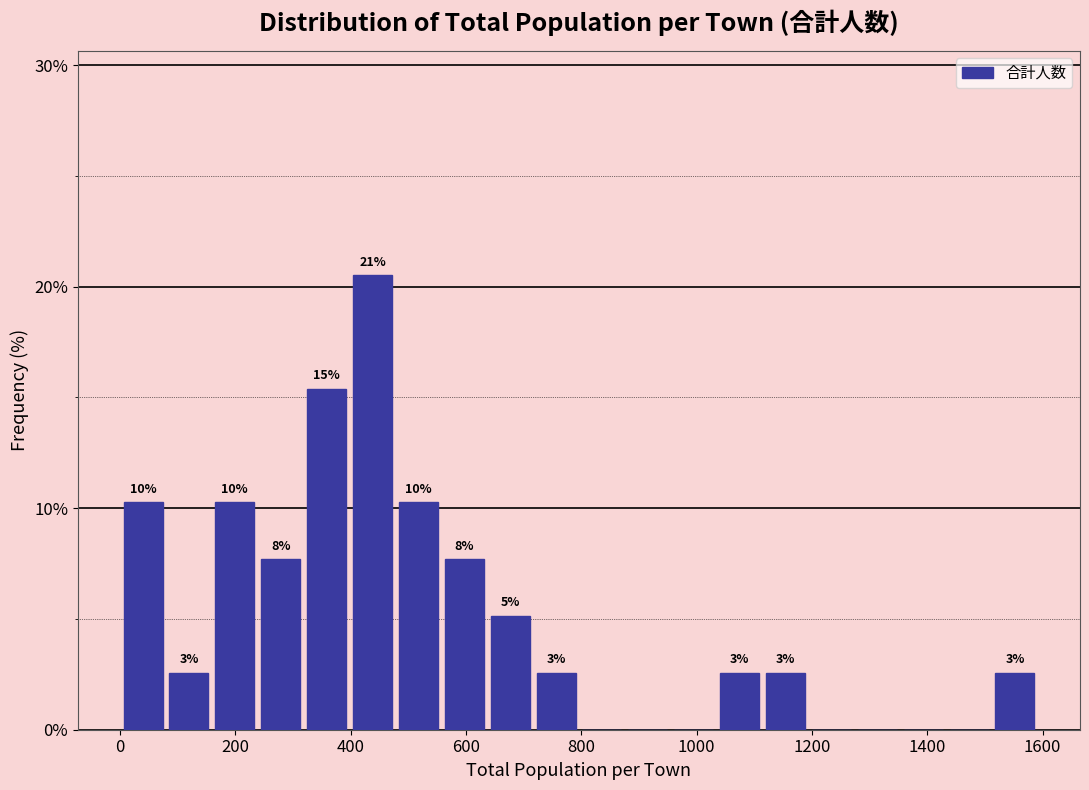

Read against the x-axis, roughly where is the centre of the tallest bar?

440